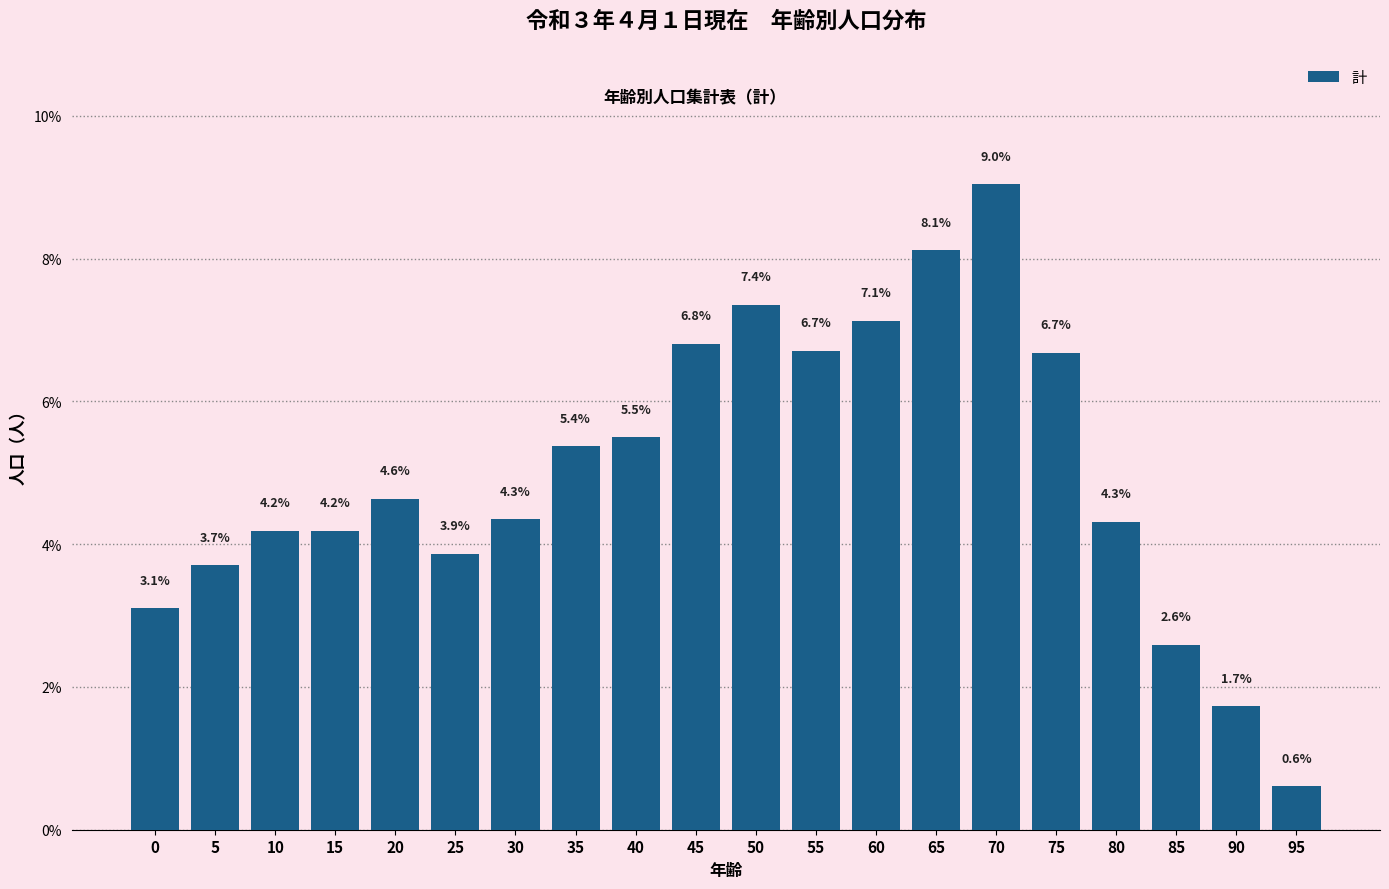

Reading left to right, extract all data points from this chart.

0=3.1	5=3.7	10=4.2	15=4.2	20=4.6	25=3.9	30=4.3	35=5.4	40=5.5	45=6.8	50=7.4	55=6.7	60=7.1	65=8.1	70=9.0	75=6.7	80=4.3	85=2.6	90=1.7	95=0.6